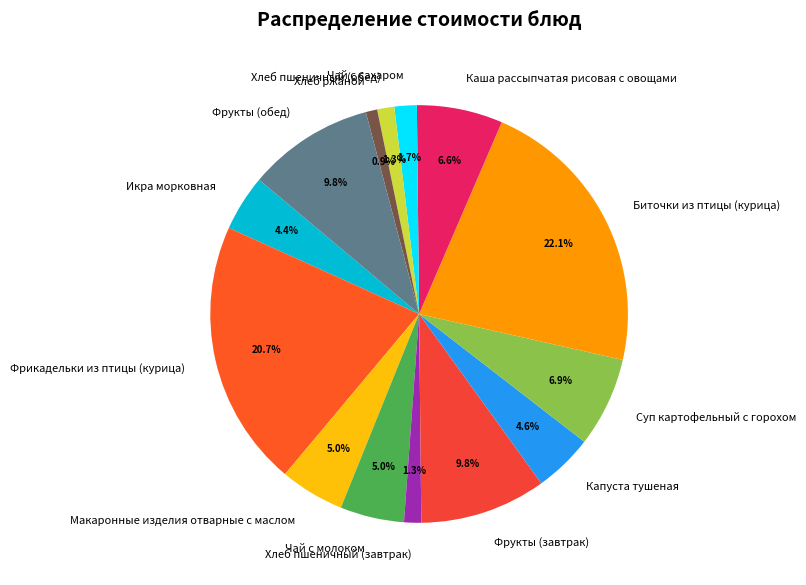

How many slices are in this pie chart?

14